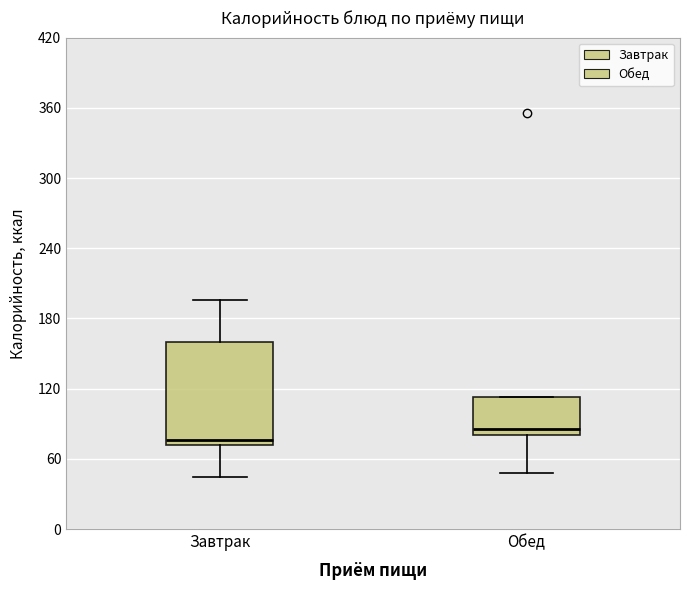

Which box is the tallest, from its lower edge to its upper edge?

Завтрак